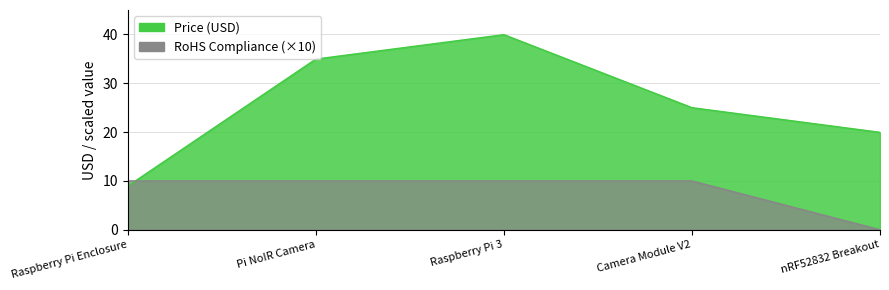

True or false: Price (USD) and RoHS Compliance intersect in this chart.

True